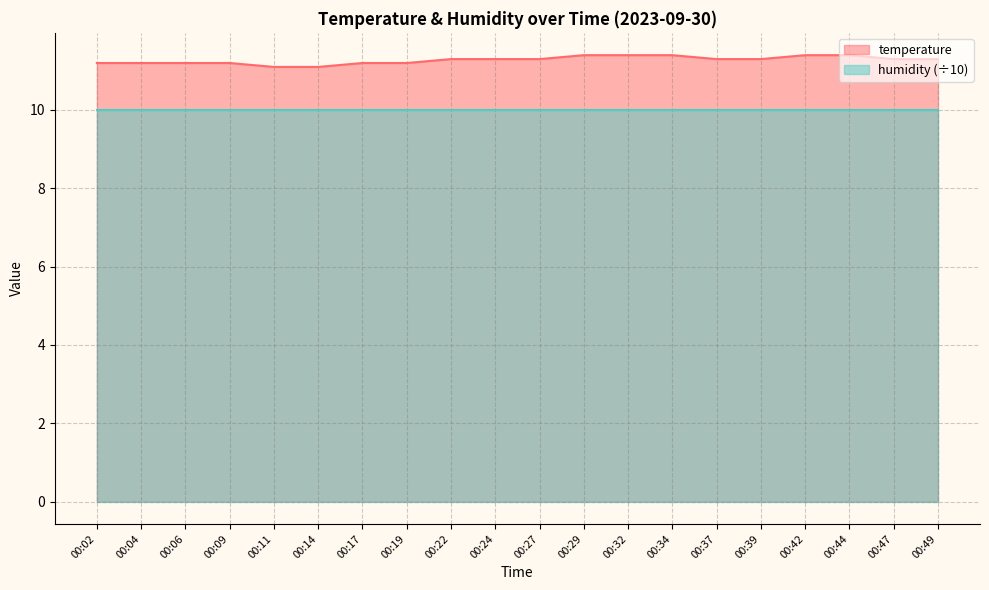

Reading left to right, transcribe all the data shown in this chart.

00:02=11.2	00:04=11.2	00:06=11.2	00:09=11.2	00:11=11.1	00:14=11.1	00:17=11.2	00:19=11.2	00:22=11.3	00:24=11.3	00:27=11.3	00:29=11.4	00:32=11.4	00:34=11.4	00:37=11.3	00:39=11.3	00:42=11.4	00:44=11.4	00:47=11.3	00:49=11.3